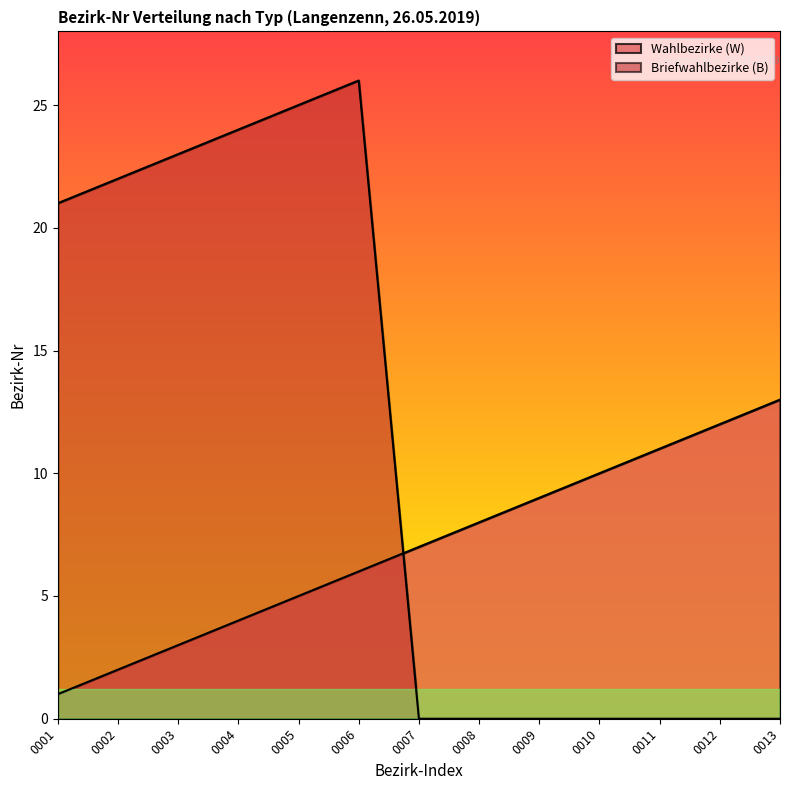

Rank the series by their maximum value, from highest to lowest.

Briefwahlbezirke (B), Wahlbezirke (W)